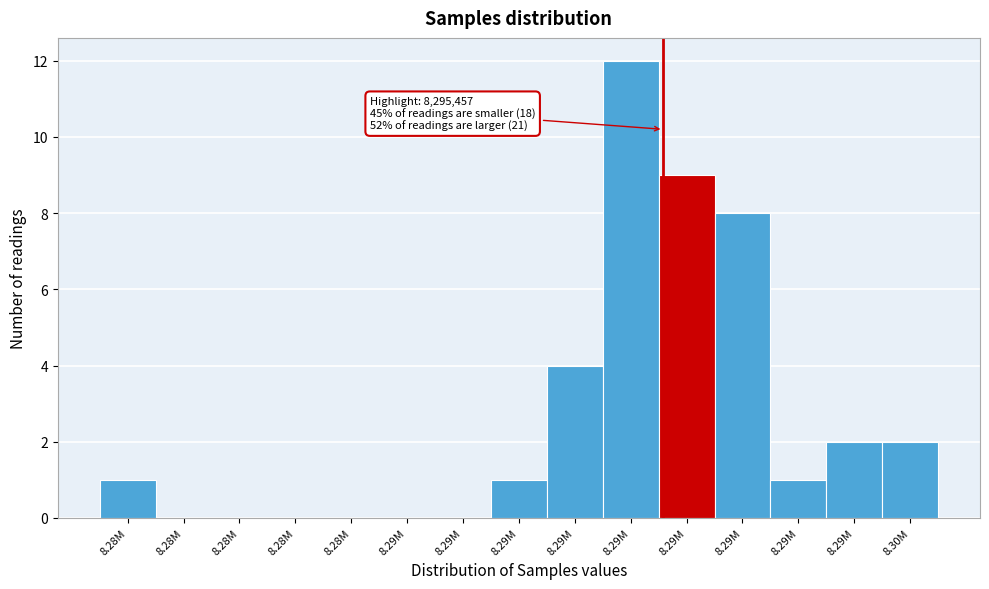

How many data points does each series have?

15